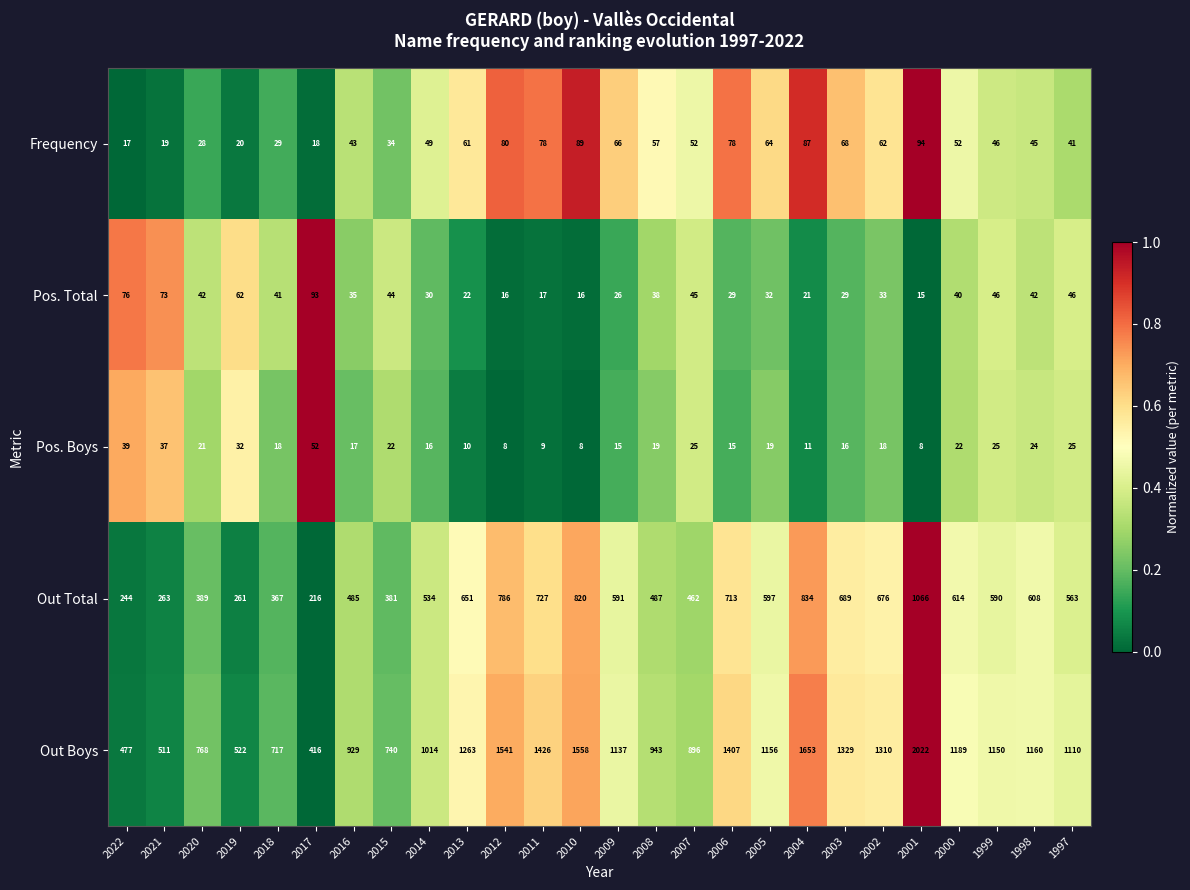

At 2013, list the series in order from largest to smallest.

Out Boys, Out Total, Frequency, Pos. Total, Pos. Boys